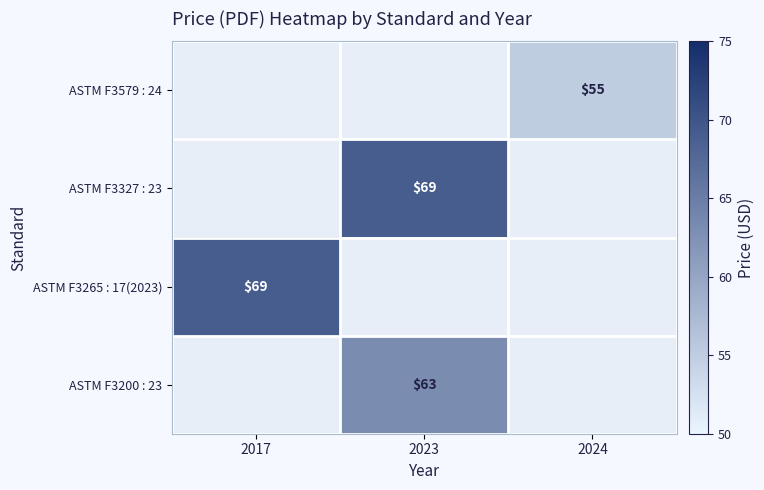

Which category has the highest value across all series?

2023